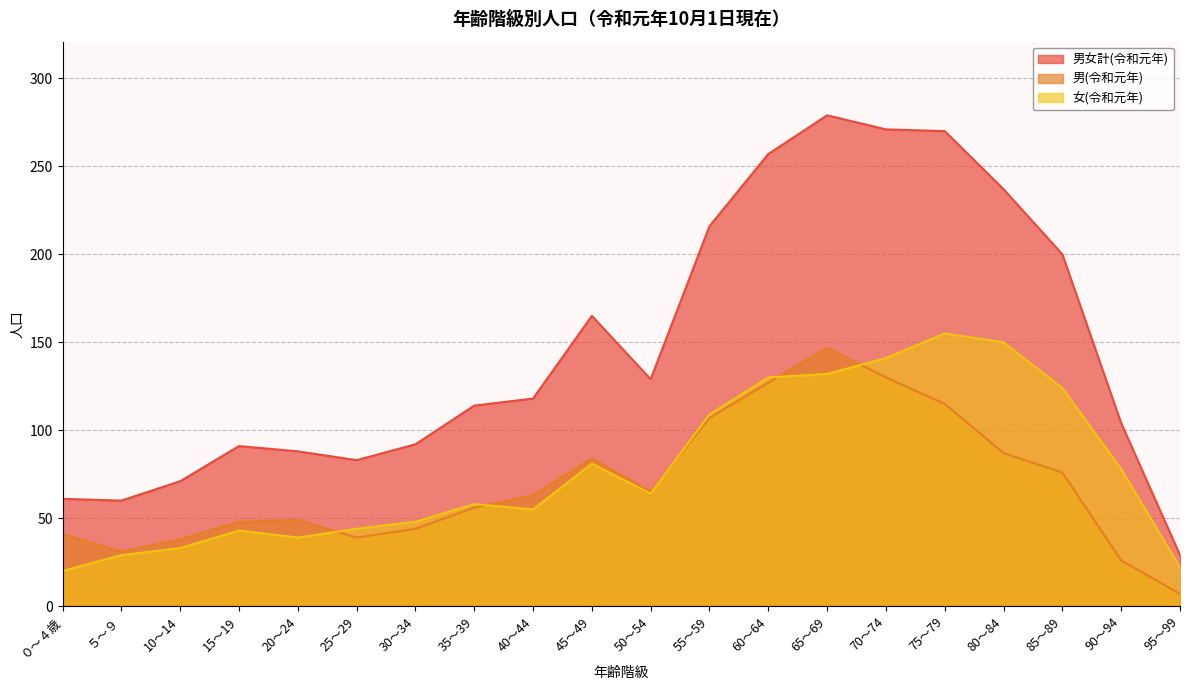

Between 10～14 and 40～44, which series saw the biggest shift?

男女計(令和元年)